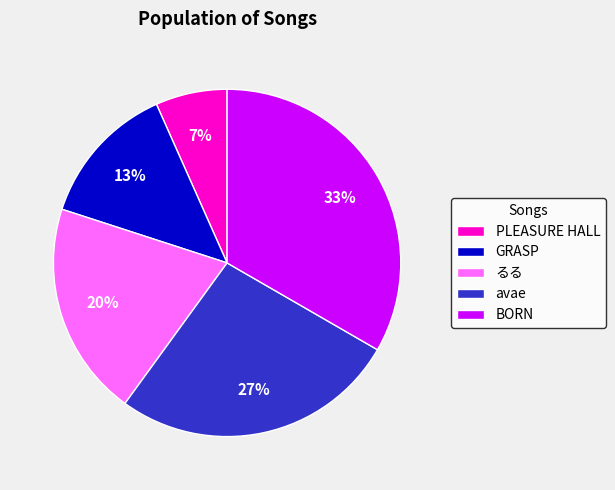

Which category has the smallest portion of the pie?

PLEASURE HALL